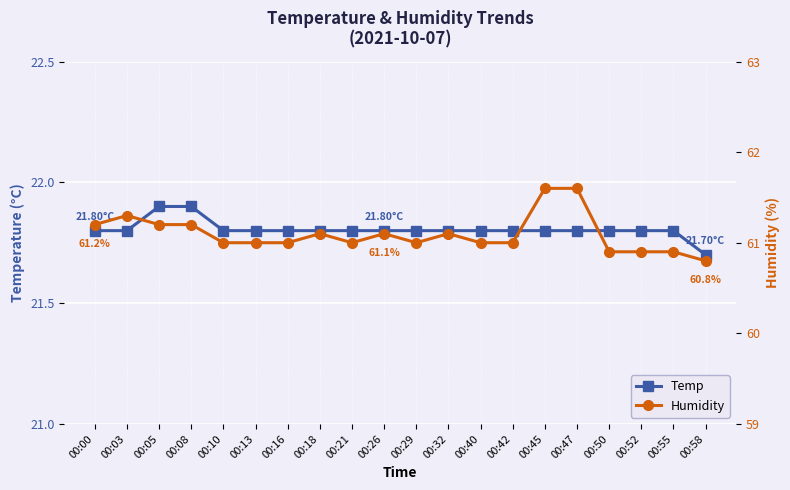

Reading left to right, transcribe all the data shown in this chart.

Temp: 21.8	21.8	21.9	21.9	21.8	21.8	21.8	21.8	21.8	21.8	21.8	21.8	21.8	21.8	21.8	21.8	21.8	21.8	21.8	21.7
Humidity: 61.2	61.3	61.2	61.2	61.0	61.0	61.0	61.1	61.0	61.1	61.0	61.1	61.0	61.0	61.6	61.6	60.9	60.9	60.9	60.8